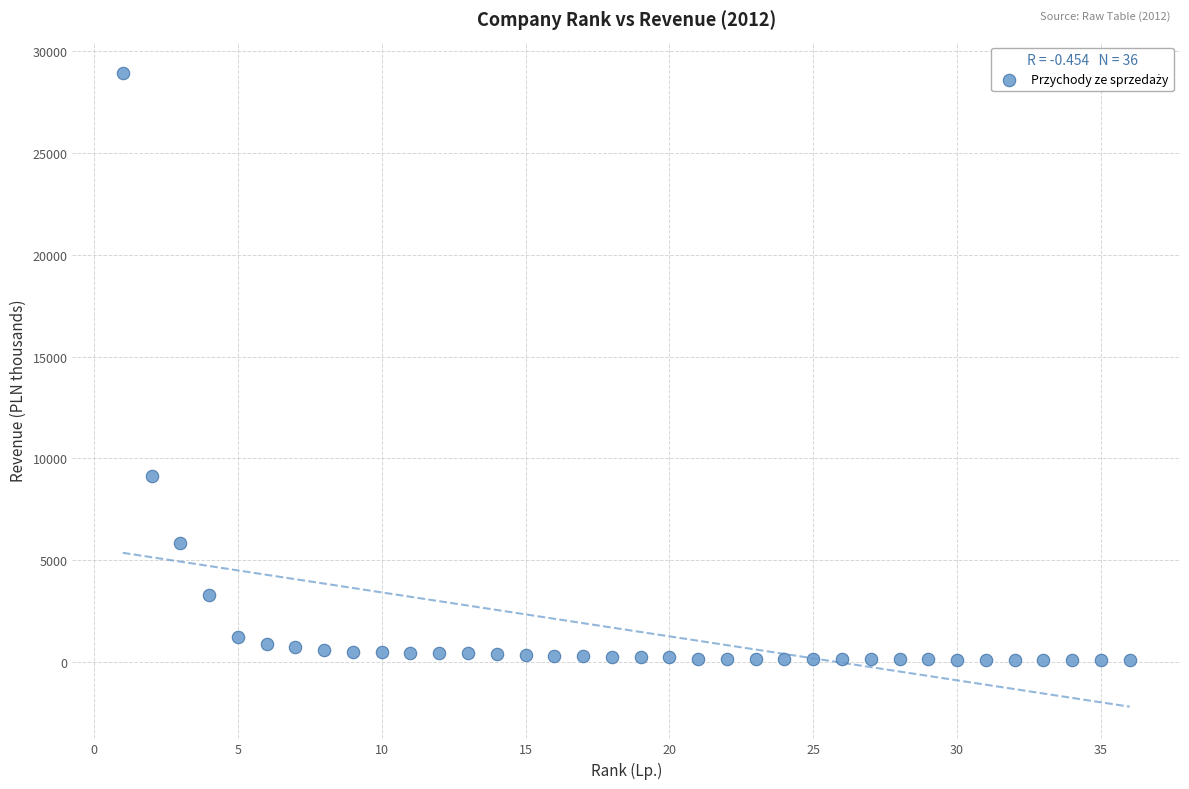

What Y value in the scatter plot is closest to 14503?

9141.3